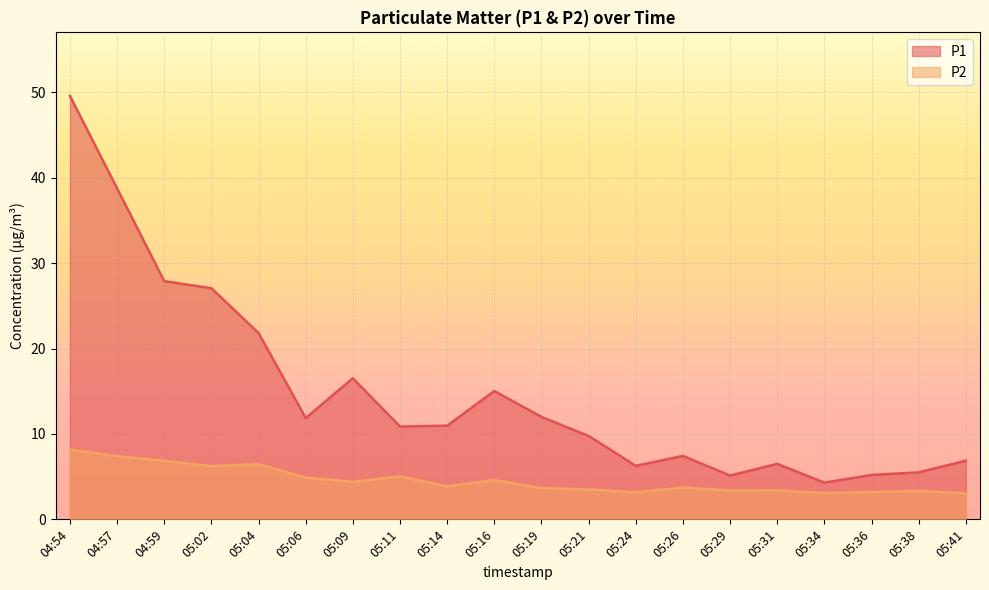

True or false: P1 and P2 intersect in this chart.

False